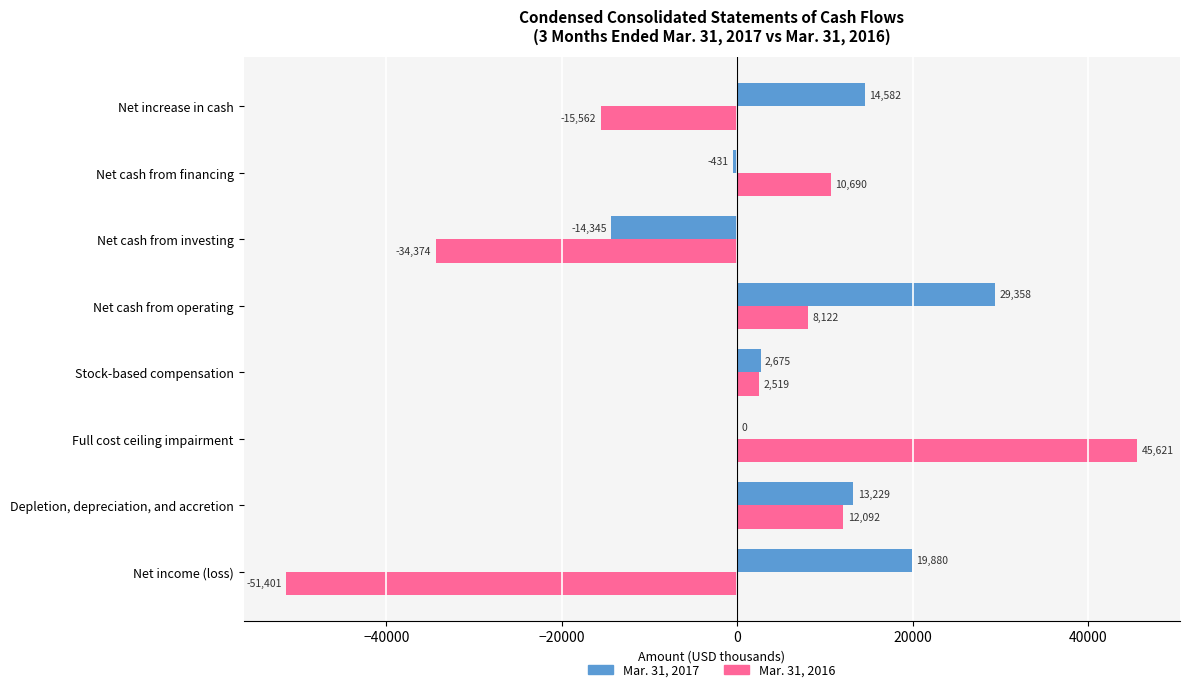

Which series has the largest total across all categories?

Mar. 31, 2017